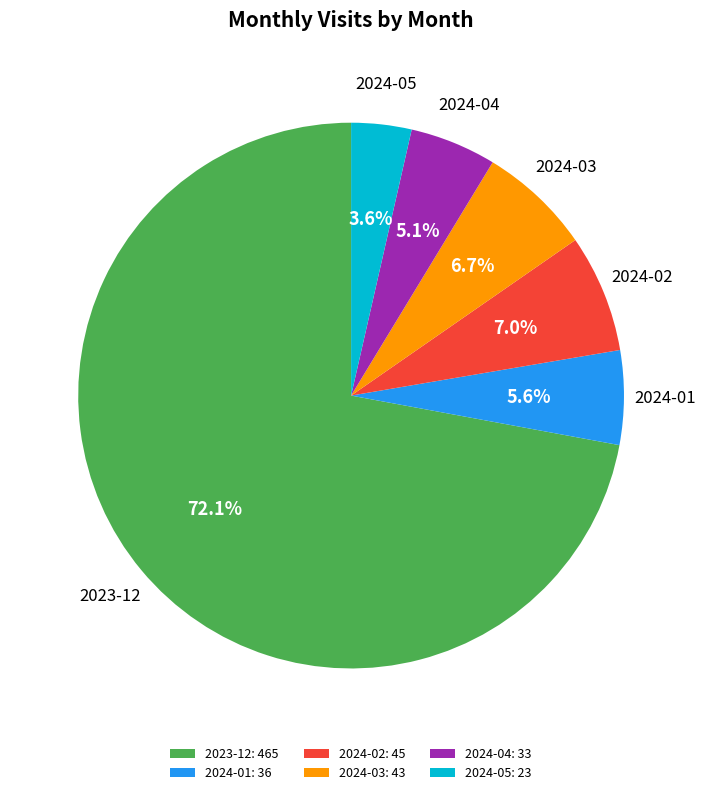

What portion of the pie excludes 2024-01?

94.4%